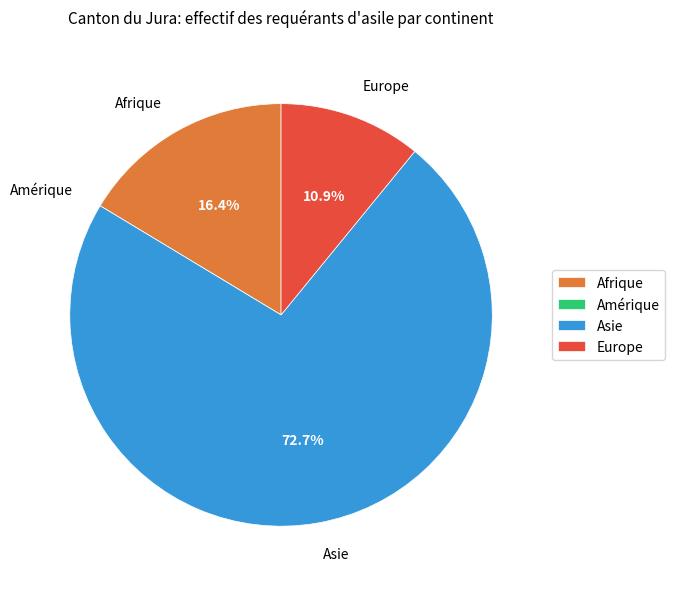

What is the majority slice?

Asie